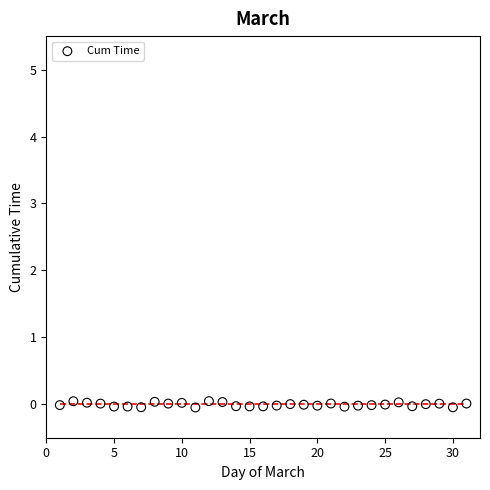

What is the range of X values (max minus min)?

30.0